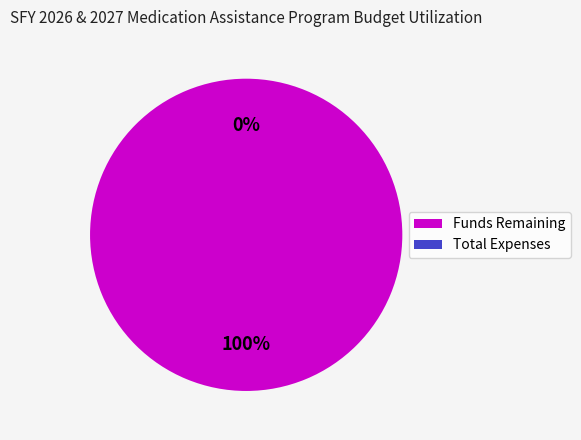

The Funds Remaining slice represents 100% of the pie. True or false?

True